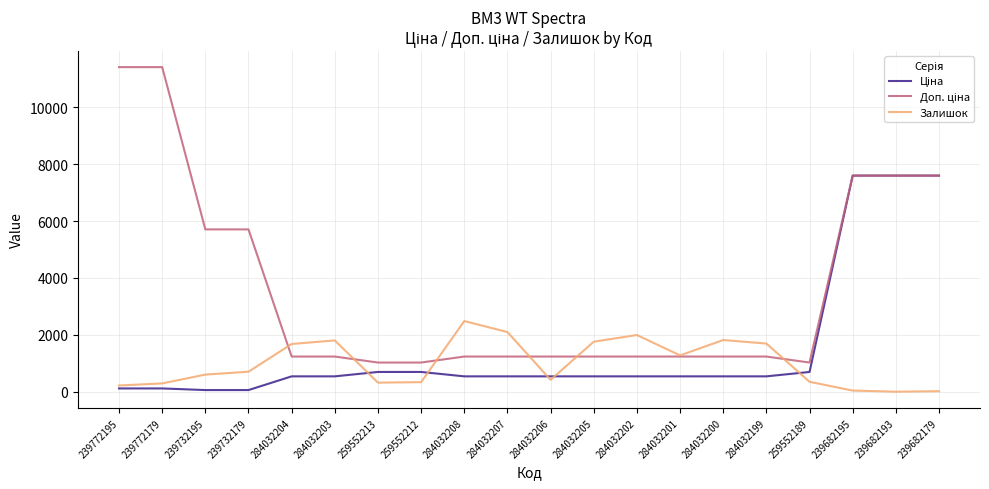

What is the total value across all series at 284032202?

3766.4